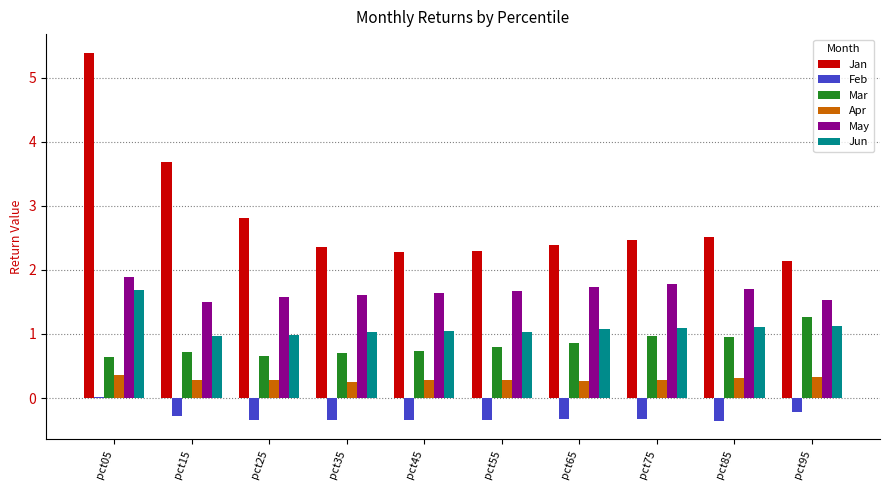

What is the spread (max minus min) of values at pct95?

2.4